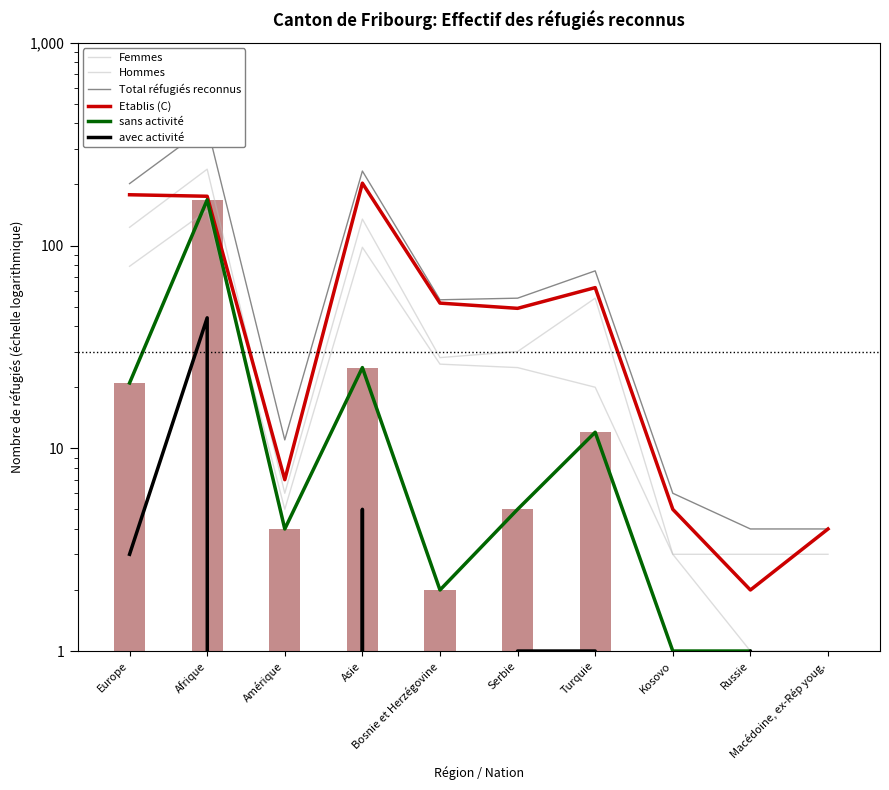

Count the number of data series in this chart.

6